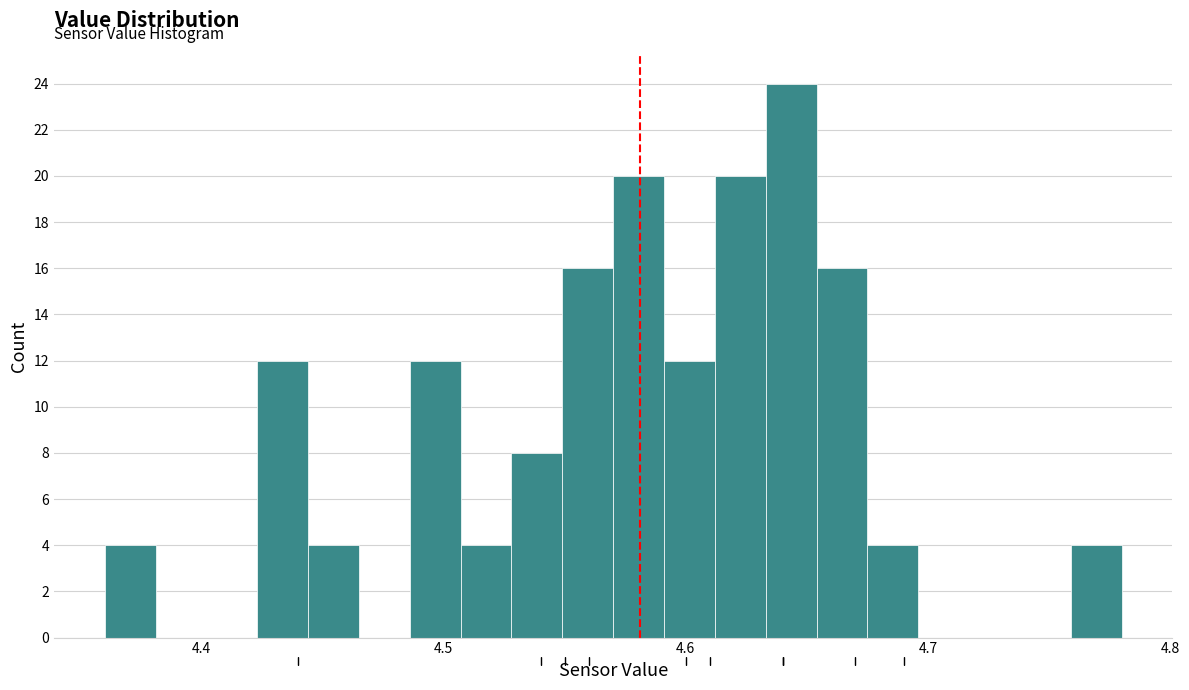

Around what value on the x-axis is the tallest bar? Give the approximate position of its centre, as read against the axis.

4.64